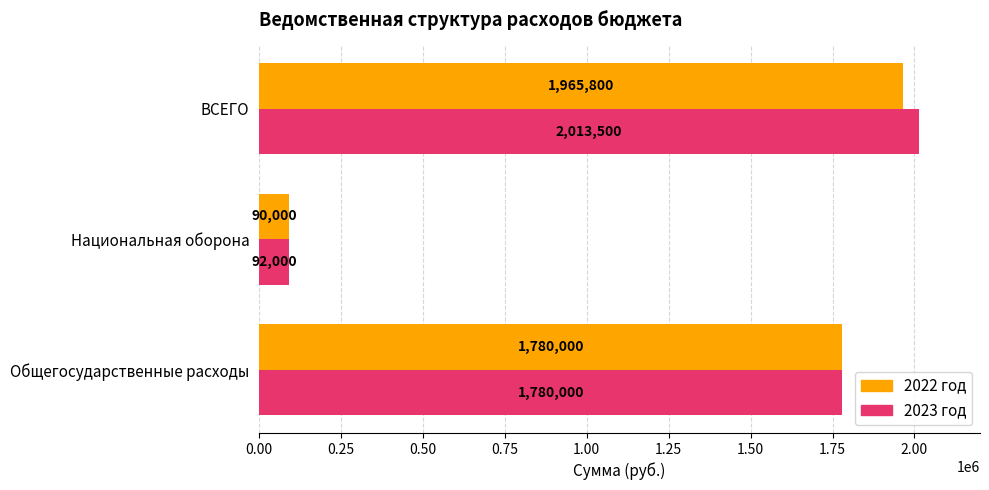

List the series in order of their peak value, lowest first.

2022 год, 2023 год